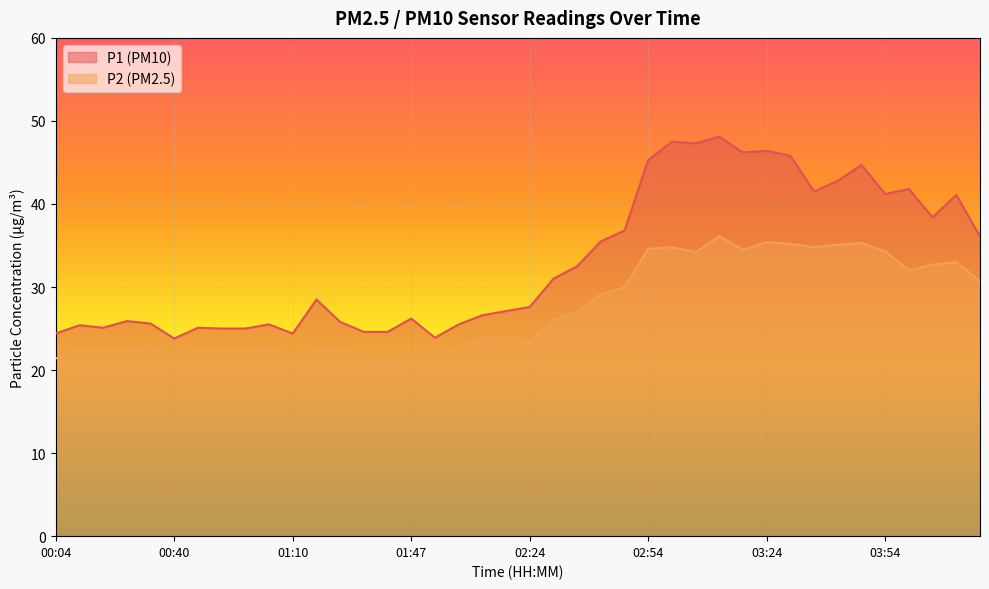

Rank the series by their average value, from lowest to highest.

P2, P1